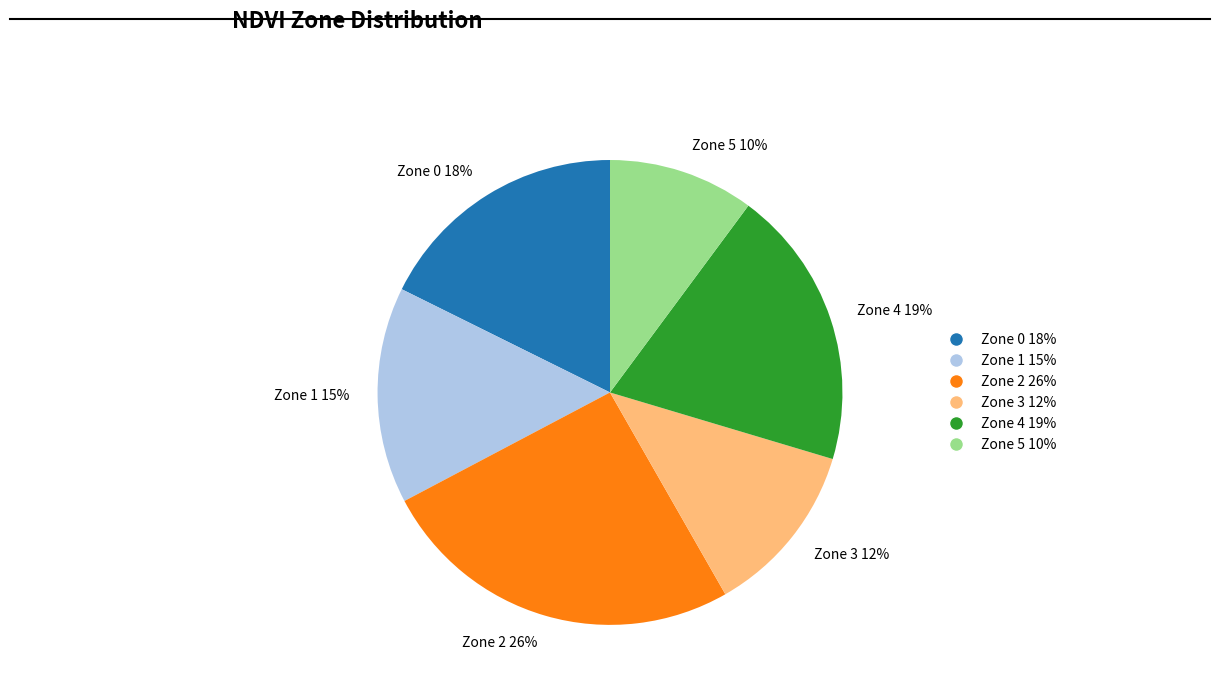

The Zone 4 slice represents 19% of the pie. True or false?

True